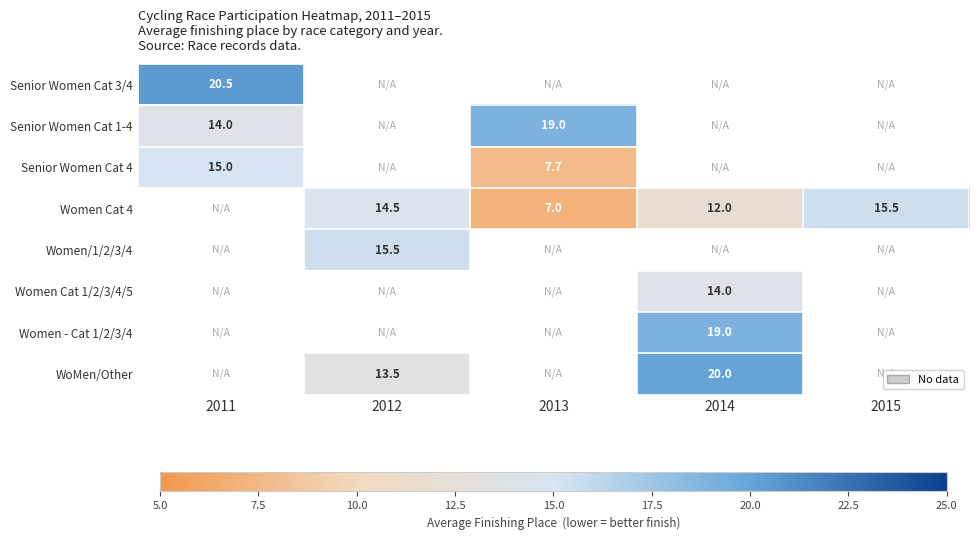

True or false: WoMen/Other has a value of 20.0 at 2014.

True